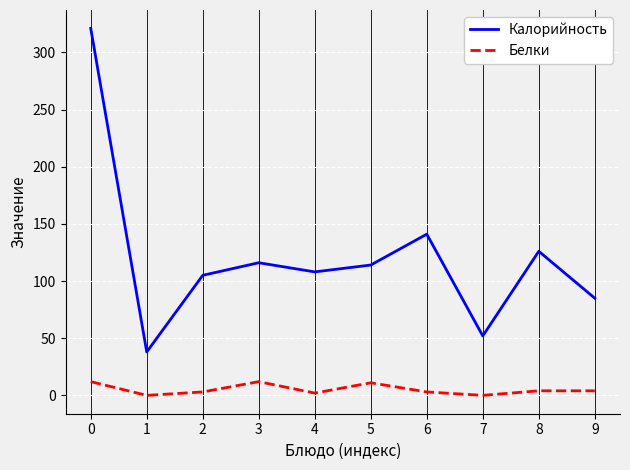

What is the difference between the maximum and second lowest values in the Калорийность series?

269